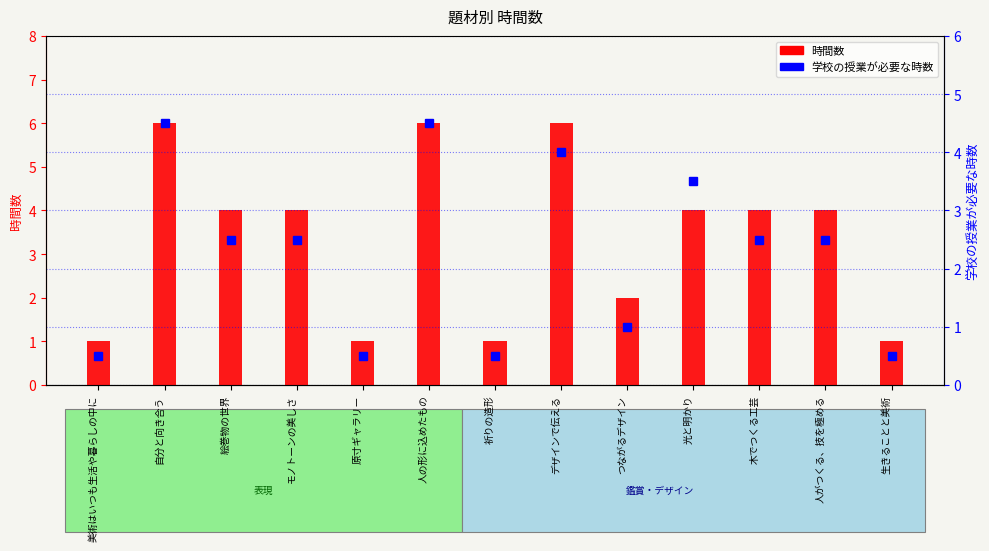

At which category is the sum across all series the highest?

自分と向き合う